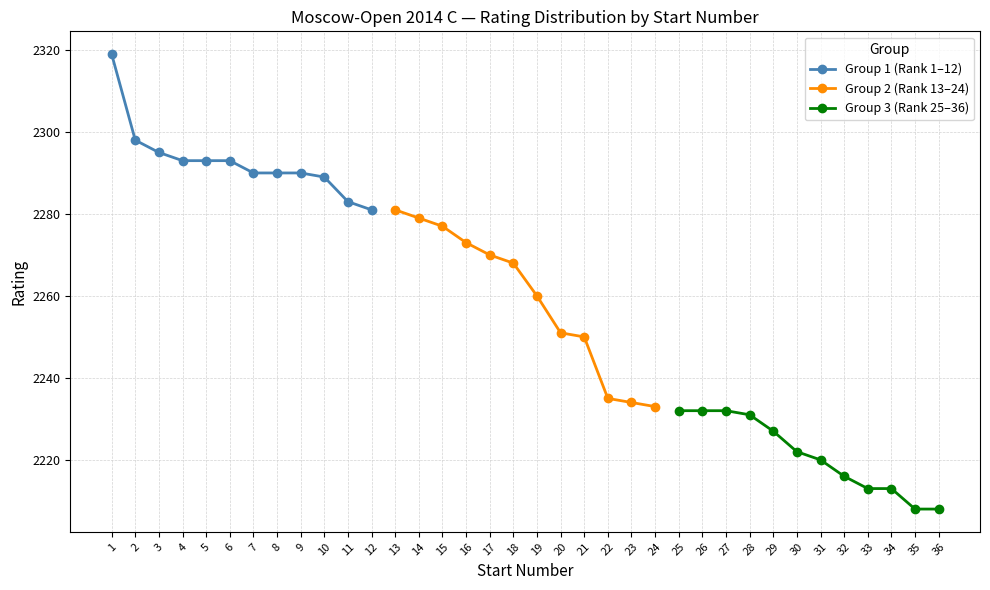

True or false: Group 2 (Rank 13–24) has more than 1 interior local peaks.

False